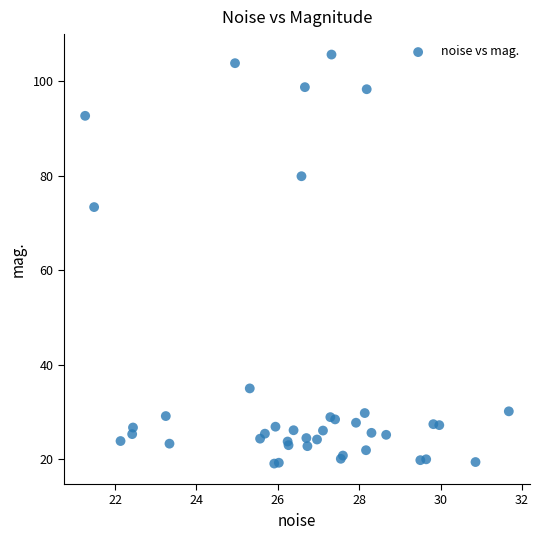

What Y value in the scatter plot is closest to 62?

73.4